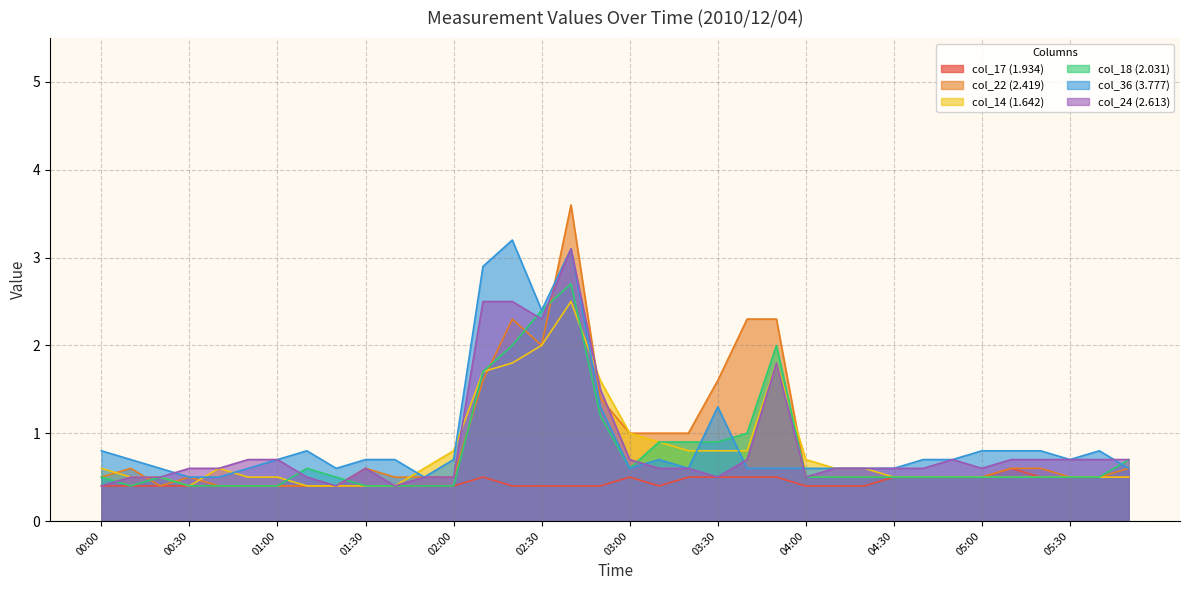

What are all the series names shown in the legend?

col_17 (1.934), col_22 (2.419), col_14 (1.642), col_18 (2.031), col_36 (3.777), col_24 (2.613)